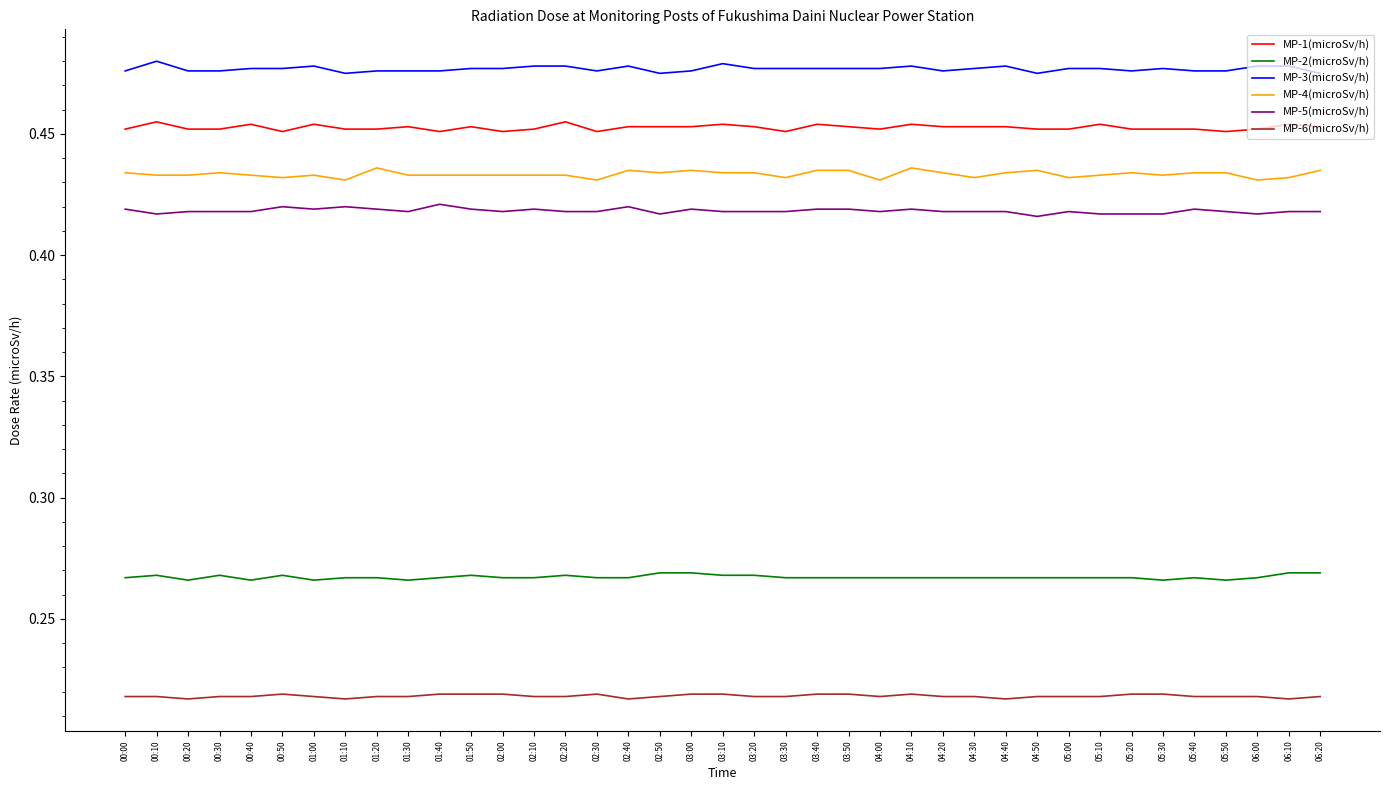

True or false: MP-4(microSv/h) and MP-2(microSv/h) intersect in this chart.

False